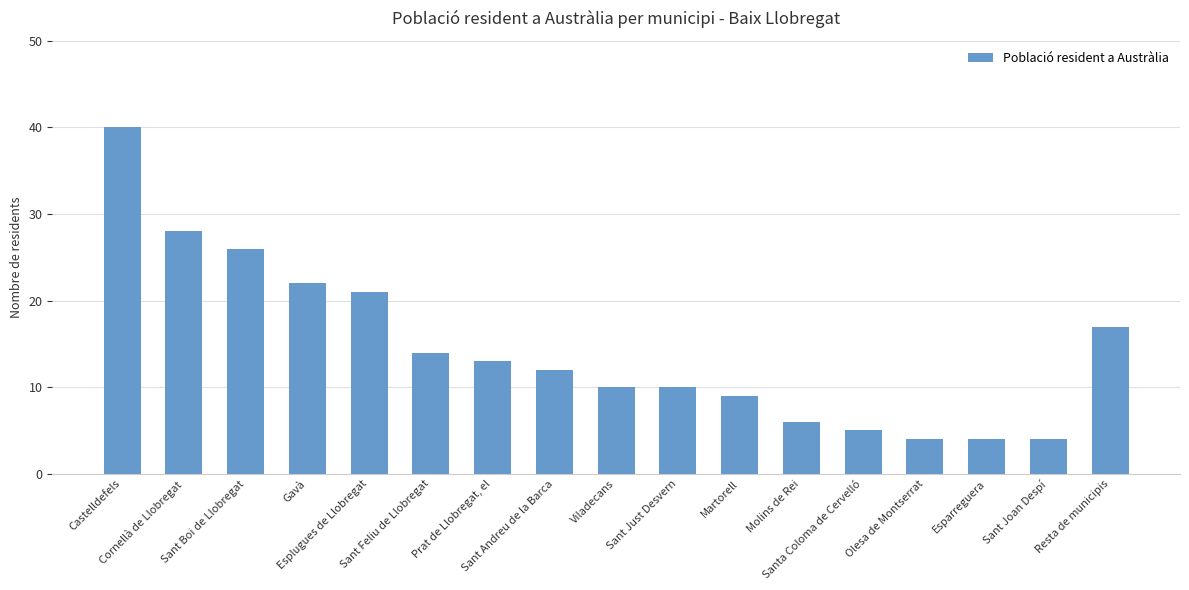

The value at Cornellà de Llobregat is 28. True or false?

True